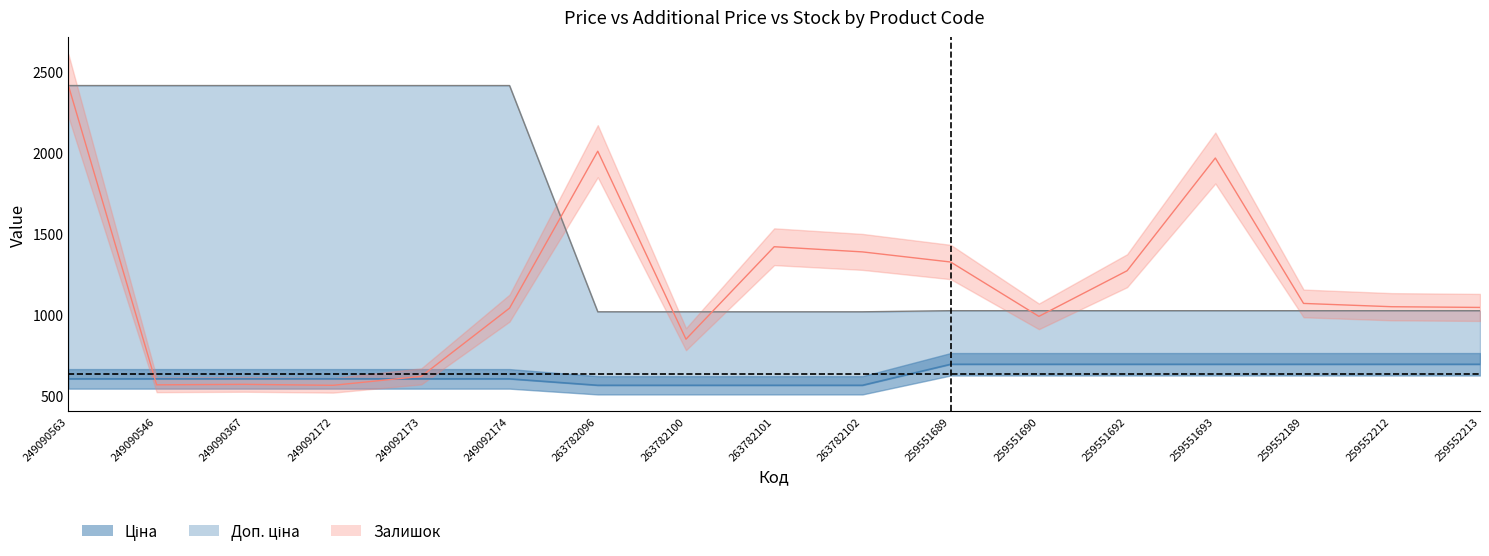

What is the sum of all Доп. ціна values?

25732.8